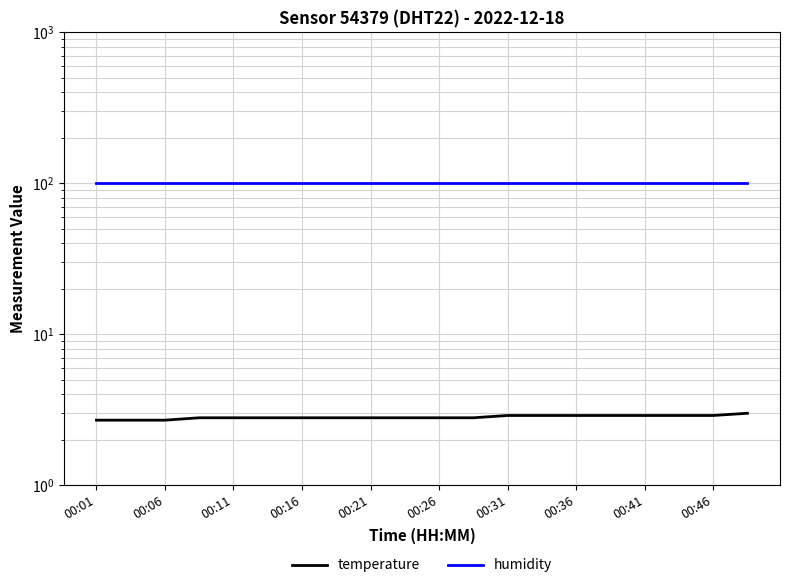

True or false: temperature and humidity cross at least once.

False